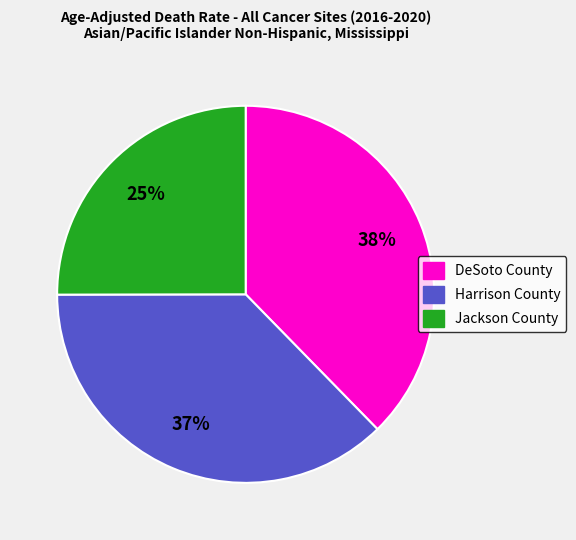

Do DeSoto County and Harrison County together represent more than half of the pie?

Yes